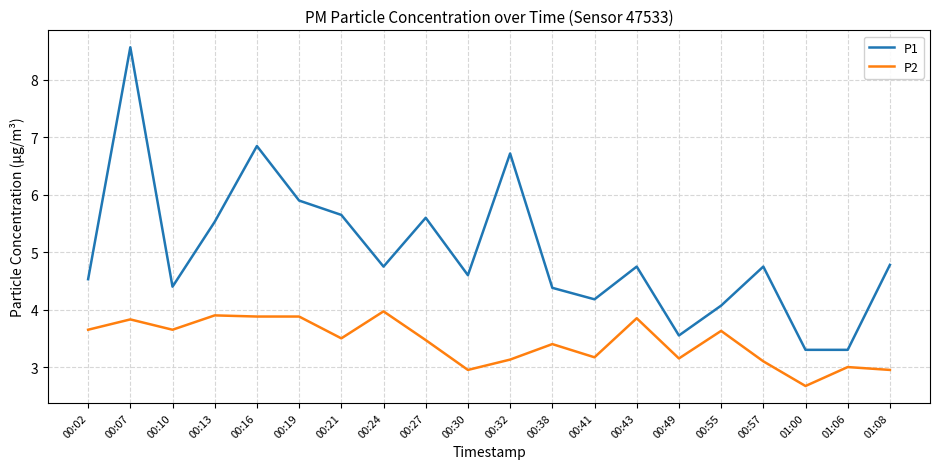

True or false: P2 and P1 intersect in this chart.

False